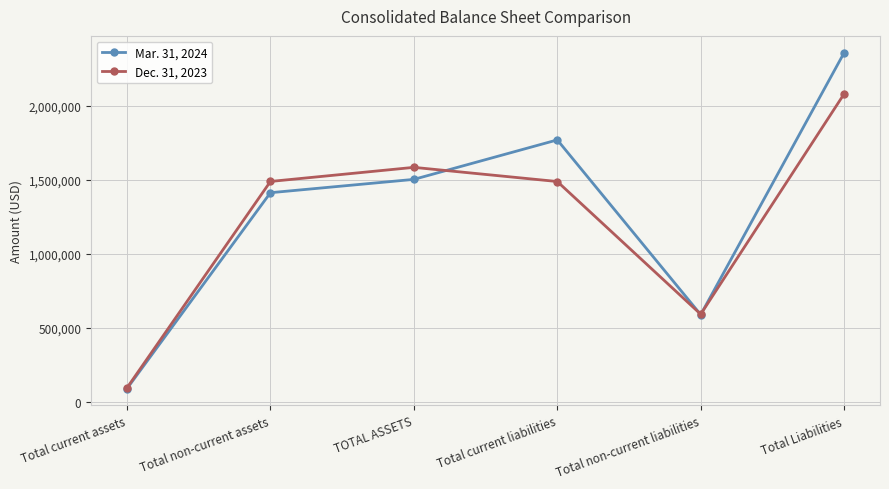

Does the chart have visible grid lines?

Yes